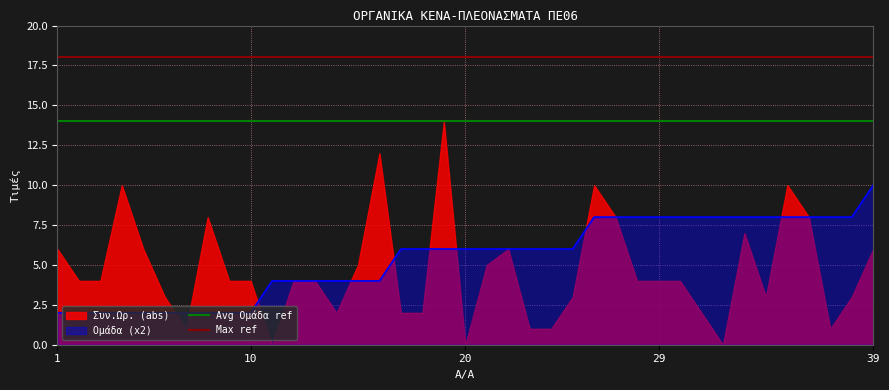

Is it true that Ομάδα (x2) equals 8 at 29?

True